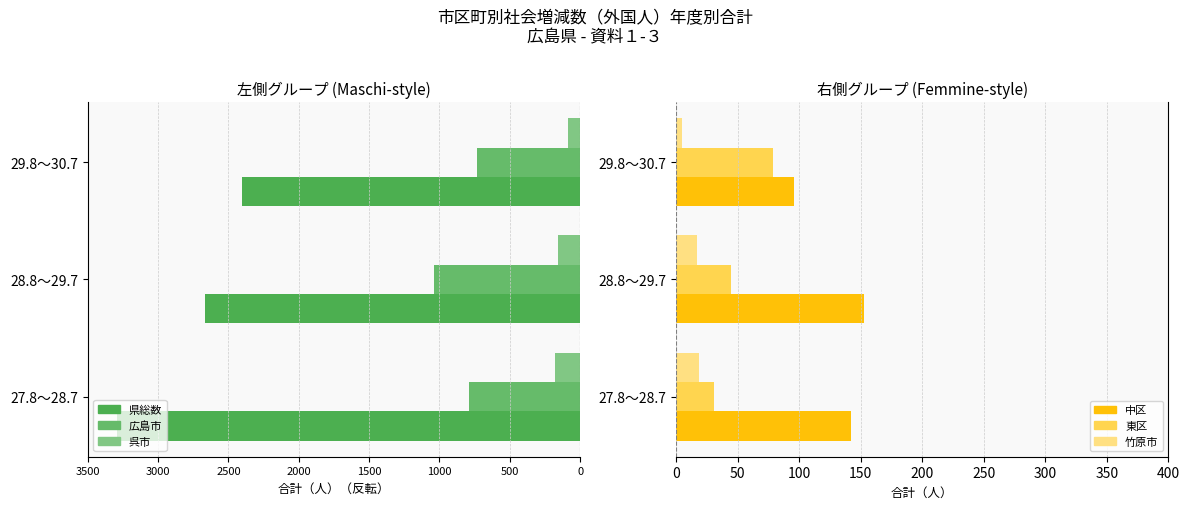

Which series has the widest spread of values?

県総数